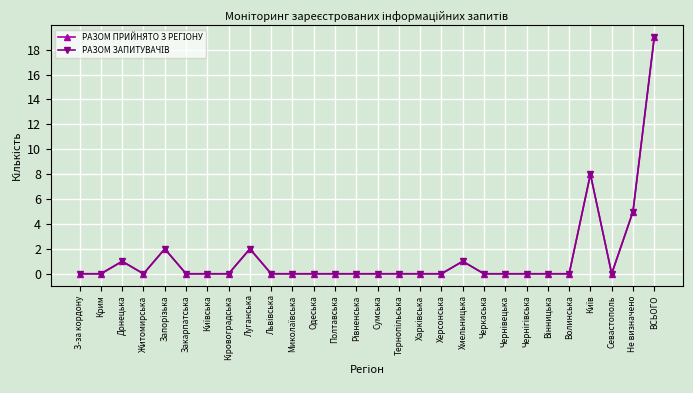

Does the chart have visible grid lines?

Yes